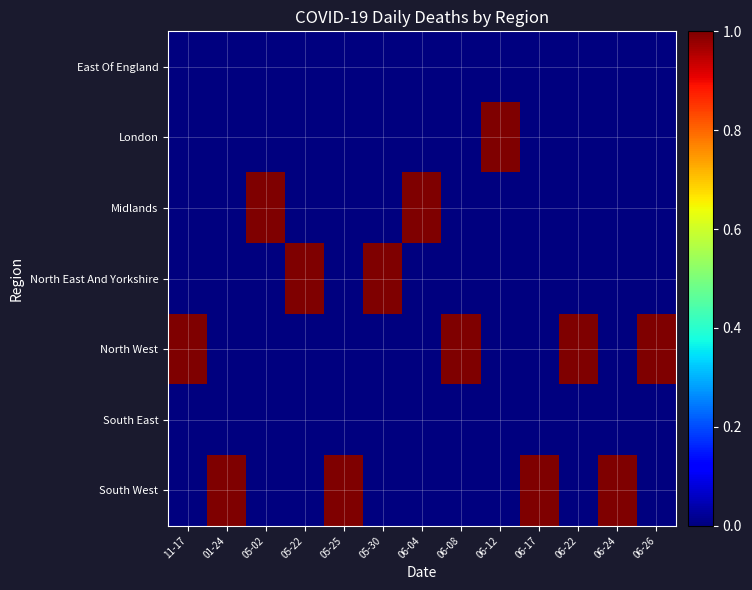

Reading right to left, list all the values displayed in this chart.

East Of England: 06-26=0	06-24=0	06-22=0	06-17=0	06-12=0	06-08=0	06-04=0	05-30=0	05-25=0	05-22=0	05-02=0	01-24=0	11-17=0
London: 06-26=0	06-24=0	06-22=0	06-17=0	06-12=1	06-08=0	06-04=0	05-30=0	05-25=0	05-22=0	05-02=0	01-24=0	11-17=0
Midlands: 06-26=0	06-24=0	06-22=0	06-17=0	06-12=0	06-08=0	06-04=1	05-30=0	05-25=0	05-22=0	05-02=1	01-24=0	11-17=0
North East And Yorkshire: 06-26=0	06-24=0	06-22=0	06-17=0	06-12=0	06-08=0	06-04=0	05-30=1	05-25=0	05-22=1	05-02=0	01-24=0	11-17=0
North West: 06-26=1	06-24=0	06-22=1	06-17=0	06-12=0	06-08=1	06-04=0	05-30=0	05-25=0	05-22=0	05-02=0	01-24=0	11-17=1
South East: 06-26=0	06-24=0	06-22=0	06-17=0	06-12=0	06-08=0	06-04=0	05-30=0	05-25=0	05-22=0	05-02=0	01-24=0	11-17=0
South West: 06-26=0	06-24=1	06-22=0	06-17=1	06-12=0	06-08=0	06-04=0	05-30=0	05-25=1	05-22=0	05-02=0	01-24=1	11-17=0